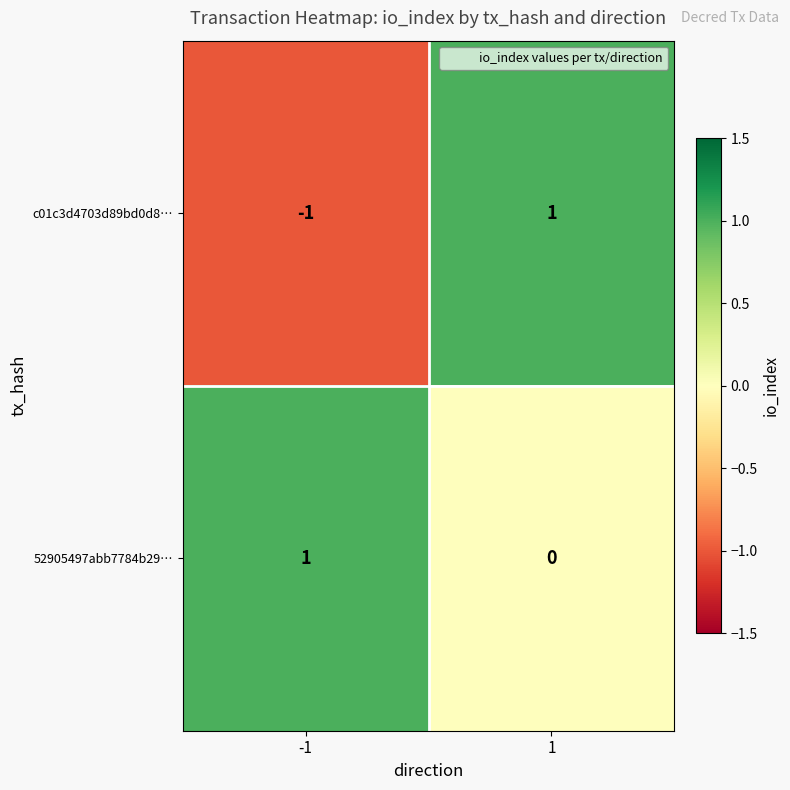

How many positive values does the c01c3d4703d89bd0d8… series have?

1